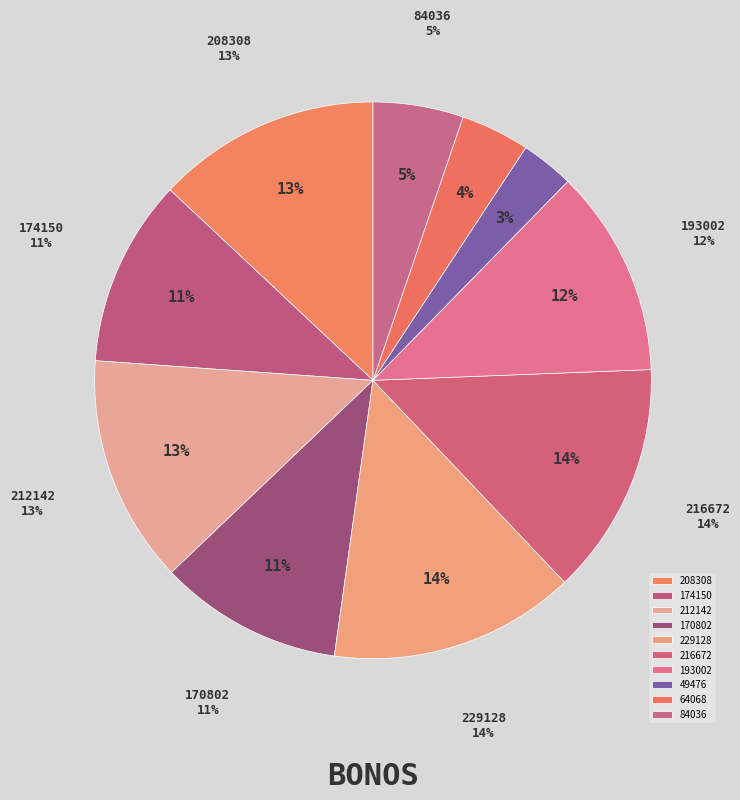

Is there a majority slice in this chart?

No